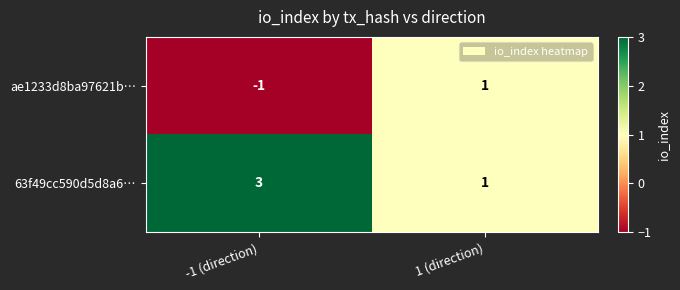

Reading left to right, list all the values displayed in this chart.

ae1233d8ba97621b…: -1	1
63f49cc590d5d8a6…: 3	1